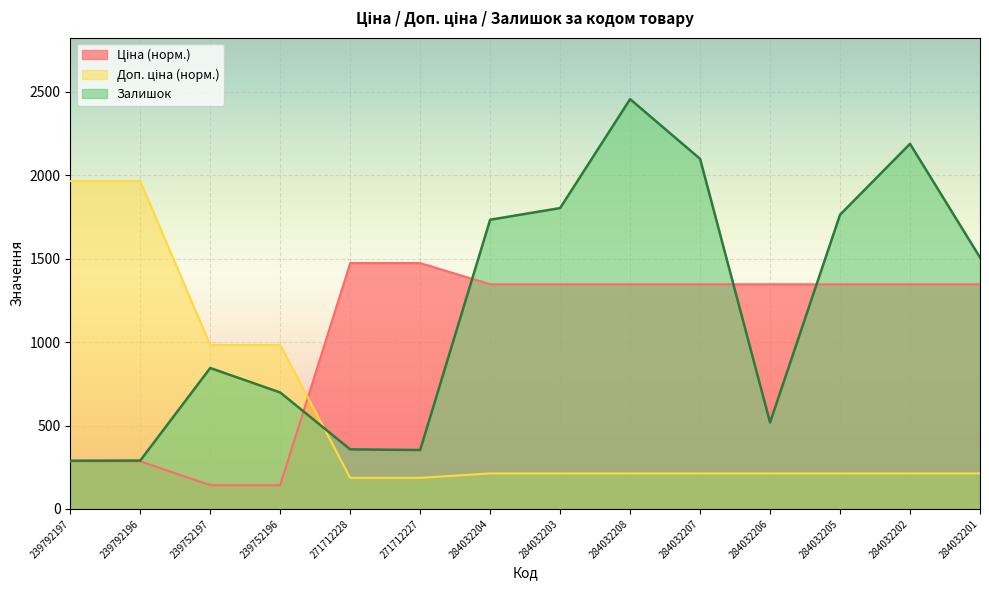

What is the minimum value for Ціна?

142.6